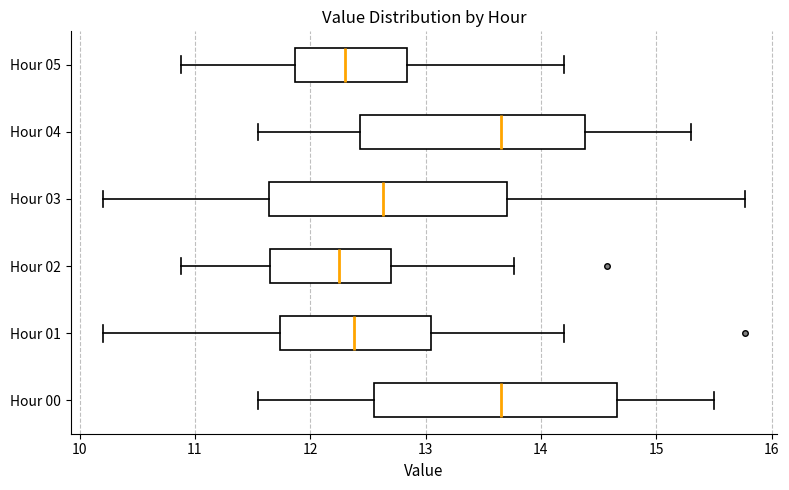

Reading bottom to top, transcribe this box plot: for each box, give where its median line is, the range the box spans, and where its two whiskers end, as read against the x-axis. The values are not printed on the chart, so give them approximately, as read against the axis.

Hour 00: median 13.7, box 12.6 to 14.7, whiskers 11.6 to 15.5
Hour 01: median 12.4, box 11.7 to 13.1, whiskers 10.2 to 14.2
Hour 02: median 12.3, box 11.7 to 12.7, whiskers 10.9 to 13.8
Hour 03: median 12.6, box 11.6 to 13.7, whiskers 10.2 to 15.8
Hour 04: median 13.7, box 12.4 to 14.4, whiskers 11.6 to 15.3
Hour 05: median 12.3, box 11.9 to 12.8, whiskers 10.9 to 14.2